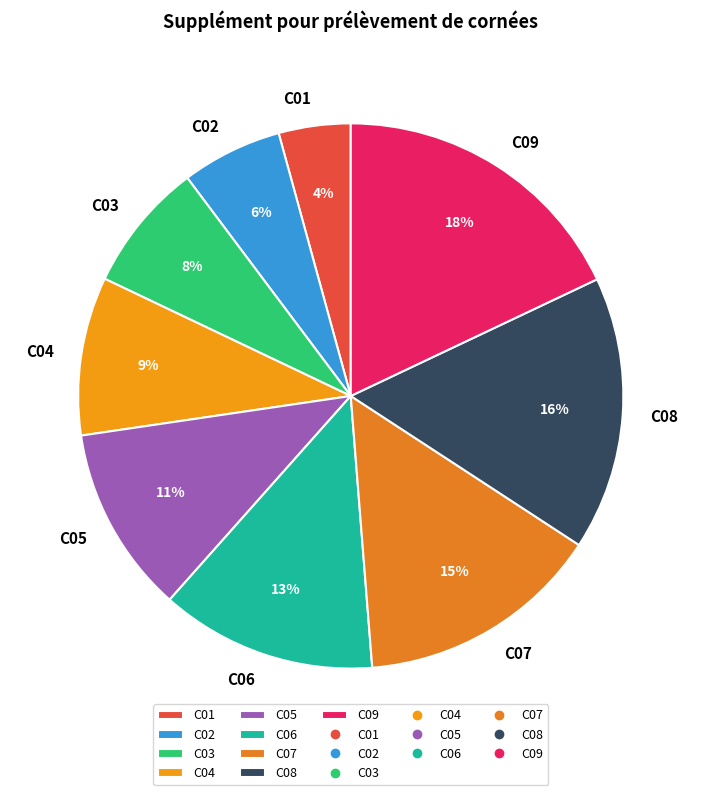

Is there a majority slice in this chart?

No